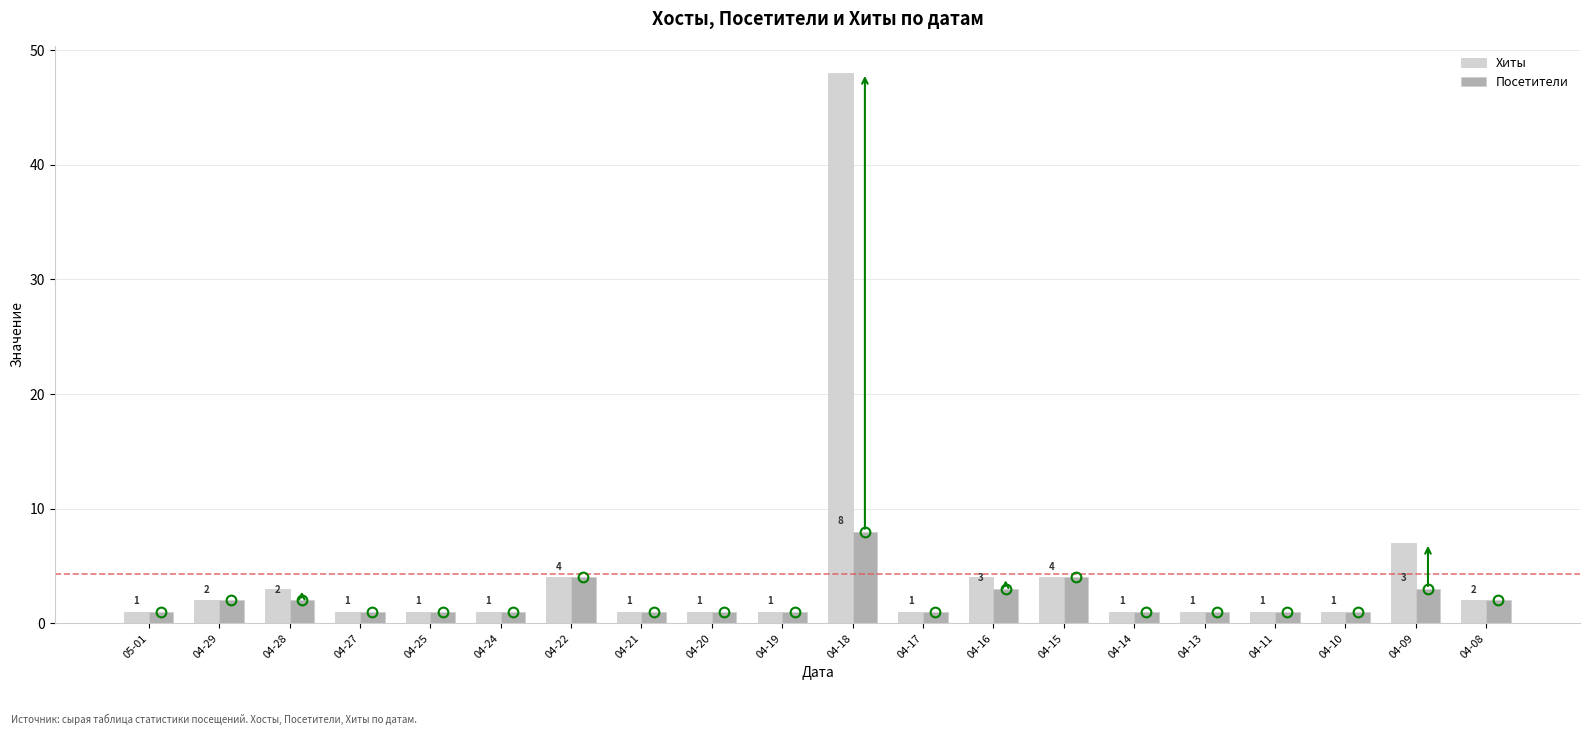

How many values in the Посетители series exceed 1?

8